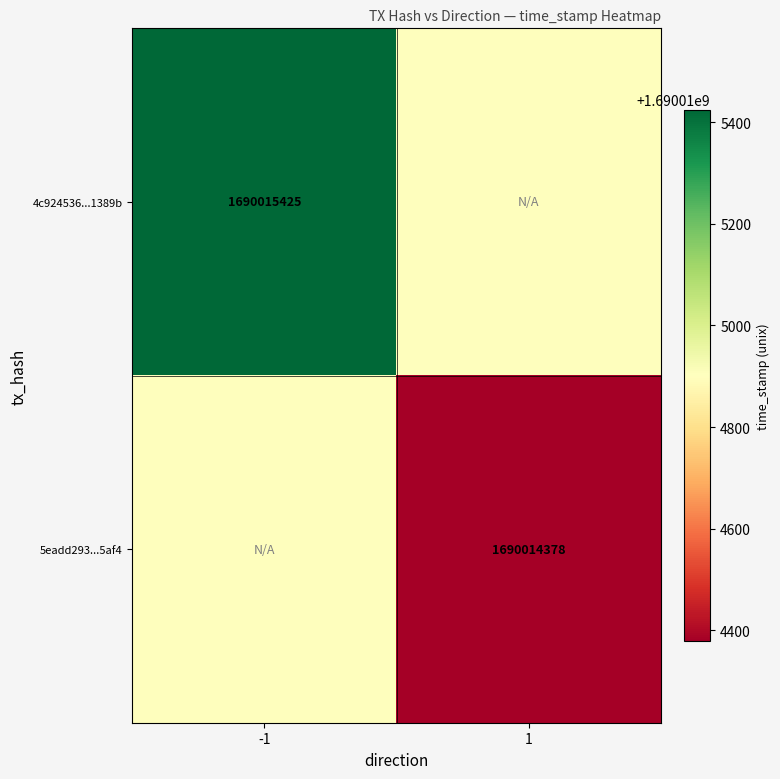

Reading left to right, list all the values displayed in this chart.

4c924536c72e0f5346e55a43a66bb4eb5e1389b: -1	1690015425
5eadd293cc20b8b2a9d0f66886881f280155af4: 1	1690014378